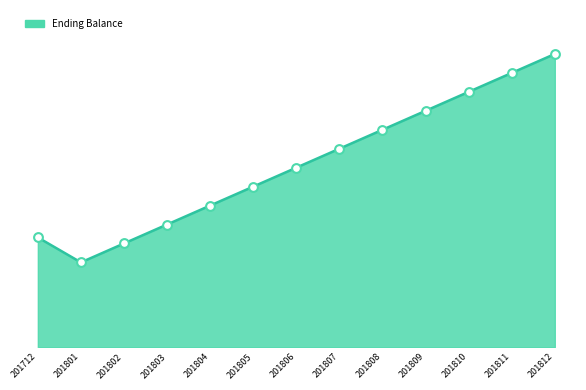

What is the ratio of the value at 201804 to the value at 201809?

0.6